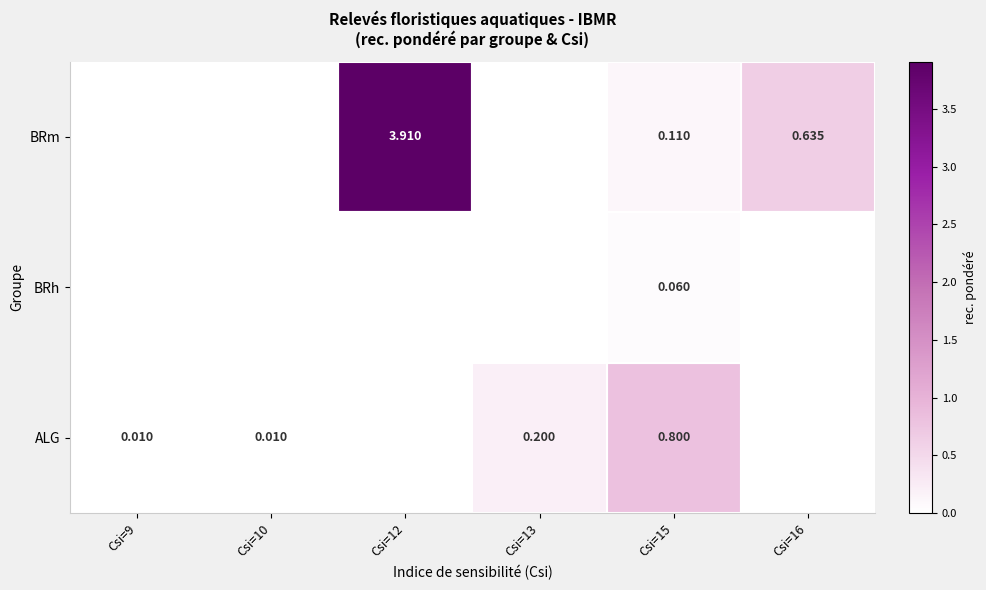

Between Csi=13 and Csi=15, which is larger?

Csi=15